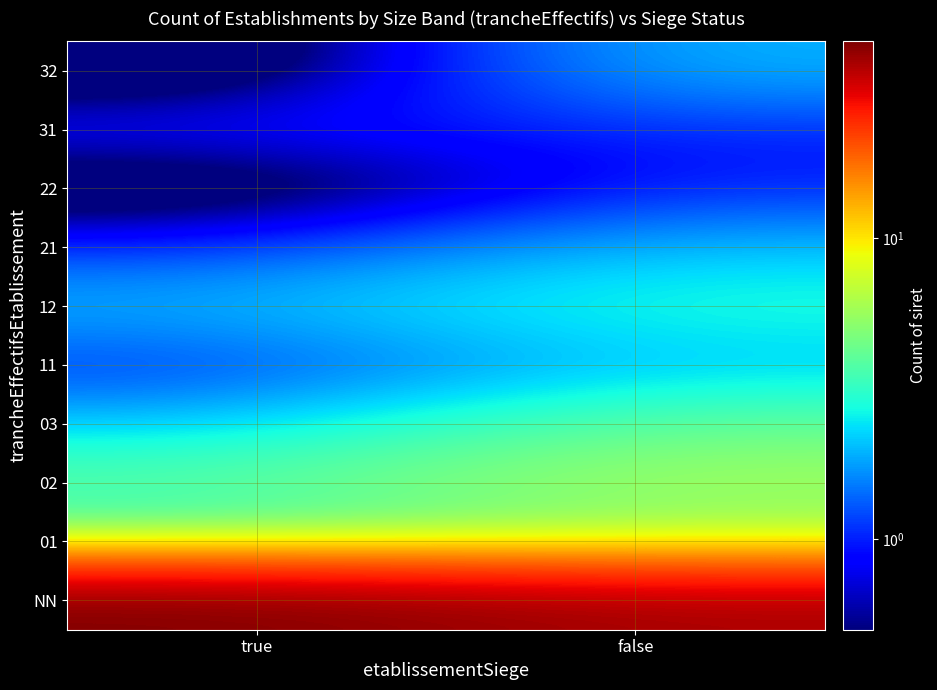

What is the greatest value displayed?

45